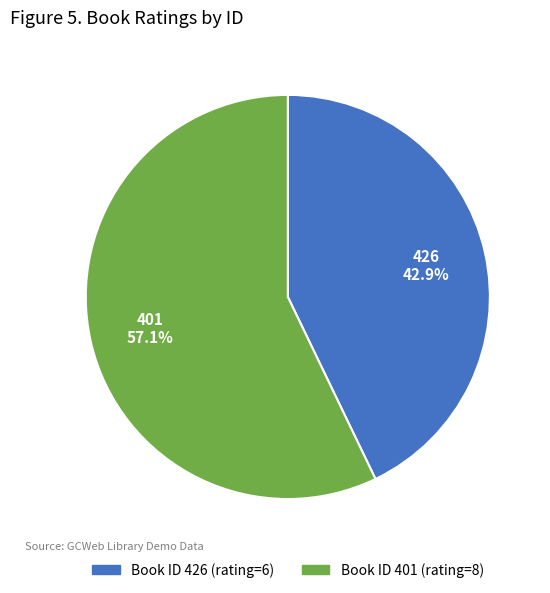

Does any single category account for the majority?

Yes